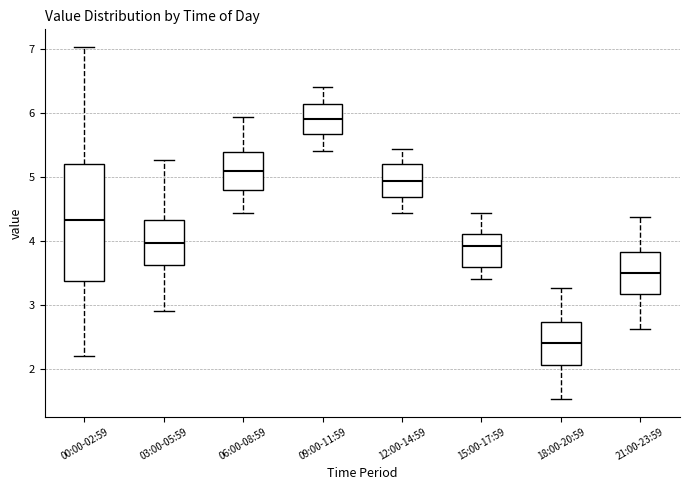

Comparing the boxes themselves (not the whiskers), which one is the tallest?

00:00-02:59